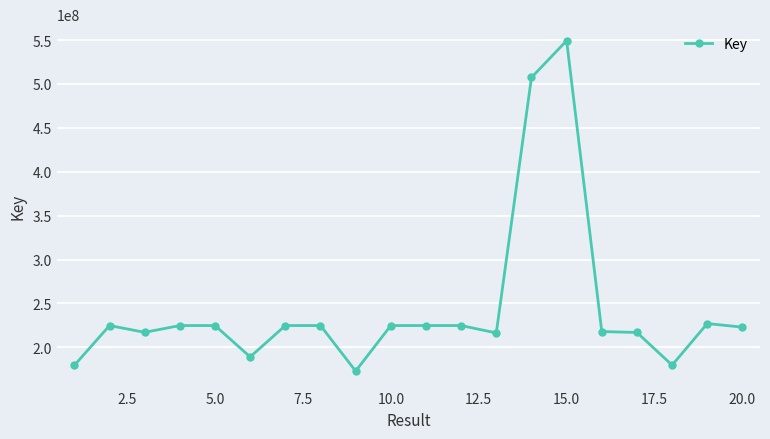

What is the average value?

244786427